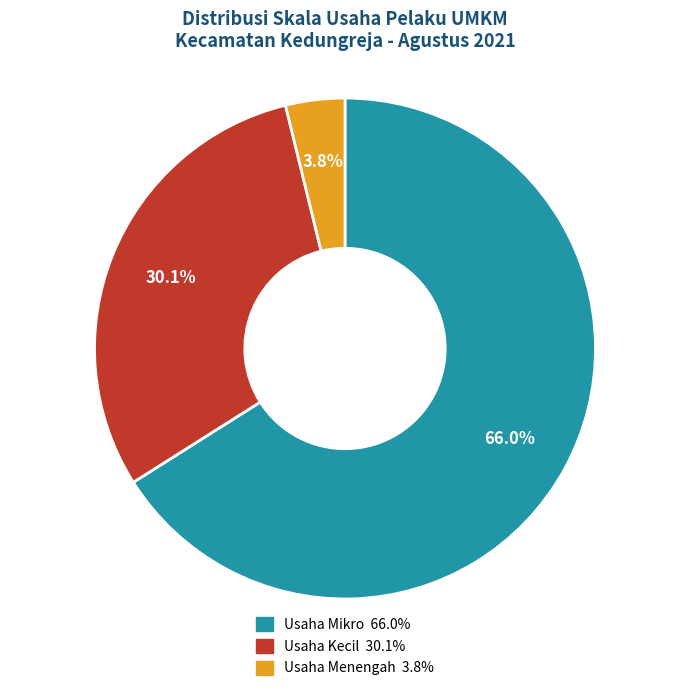

Is there a majority slice in this chart?

Yes